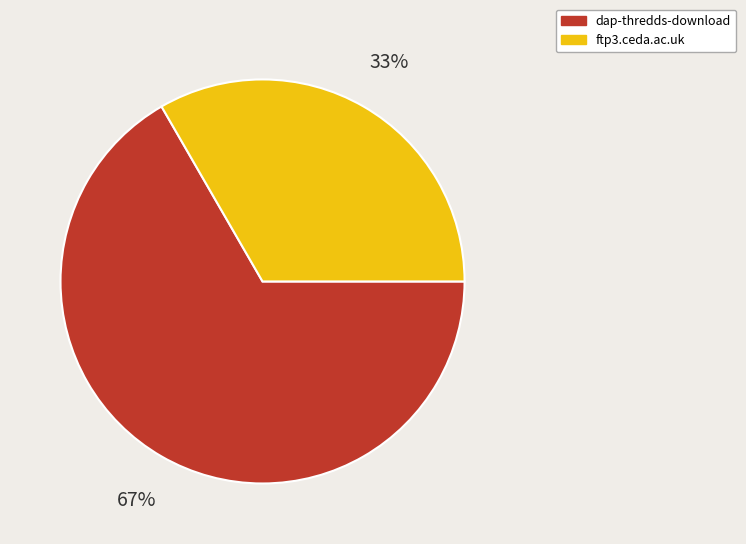

Count the number of slices in the pie.

2